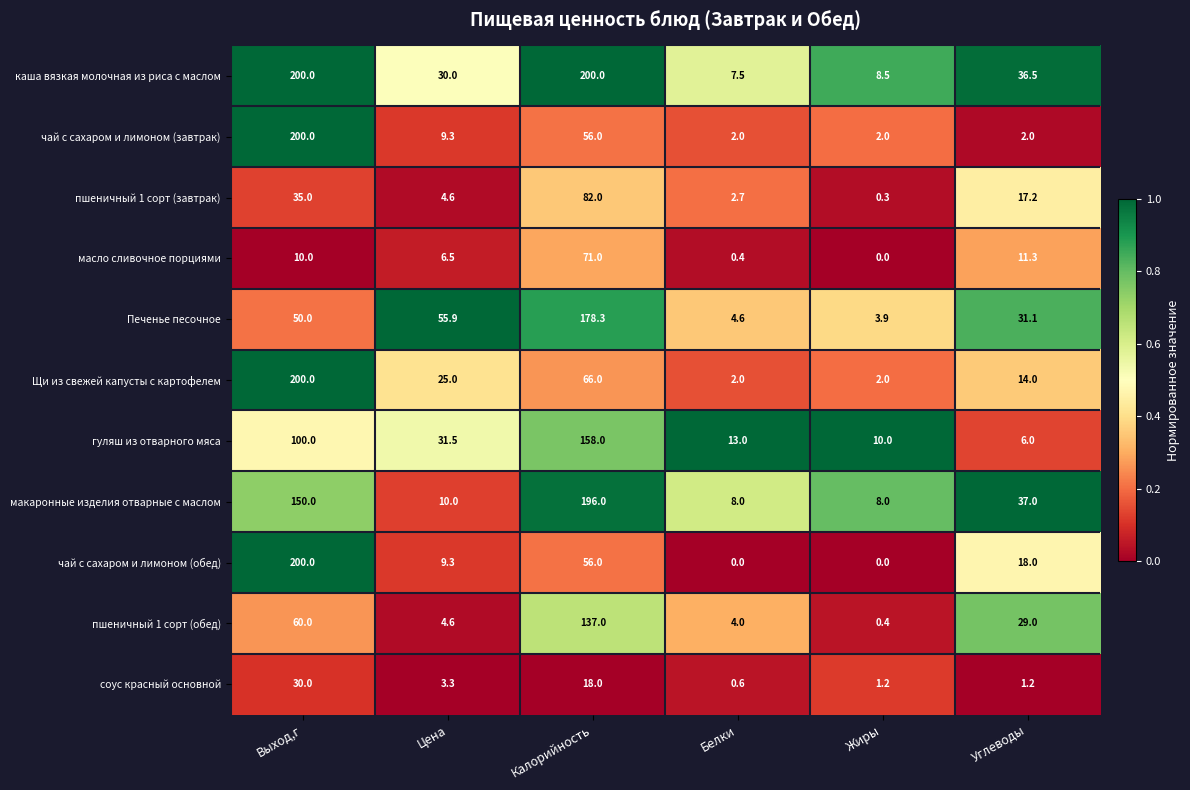

What is the difference between the масло сливочное порциями values at Жиры and Белки?

0.4